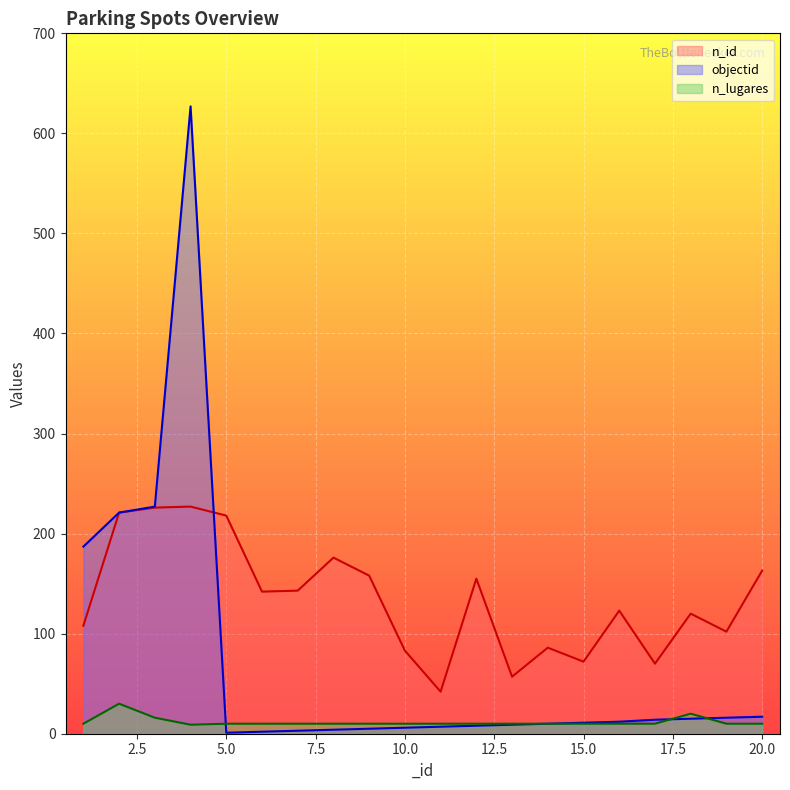

How many times do objectid and n_lugares cross each other?

3